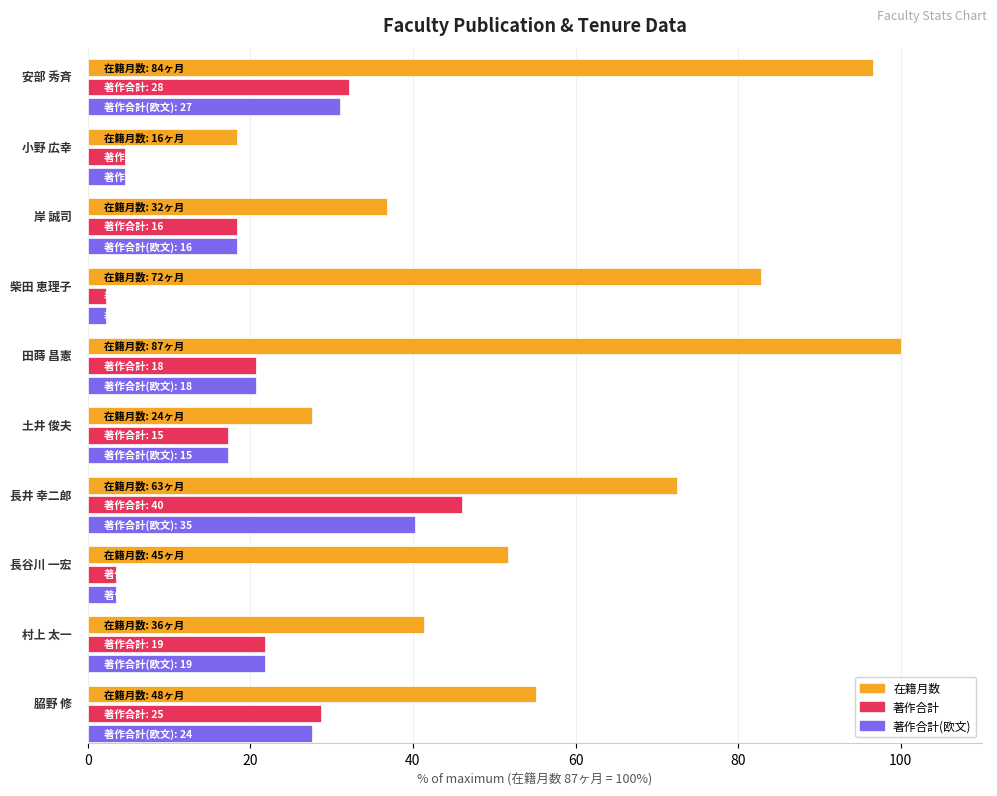

At how many categories does at least one series exceed 77?

3